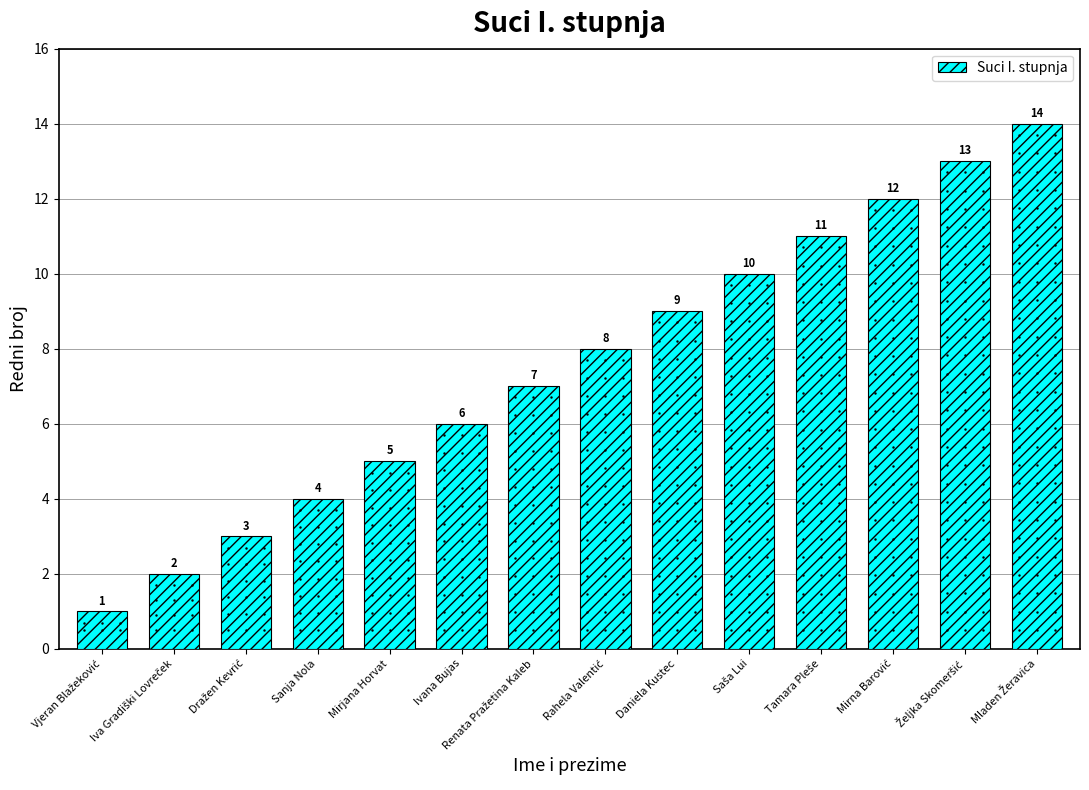

What is the sum of all values?

105